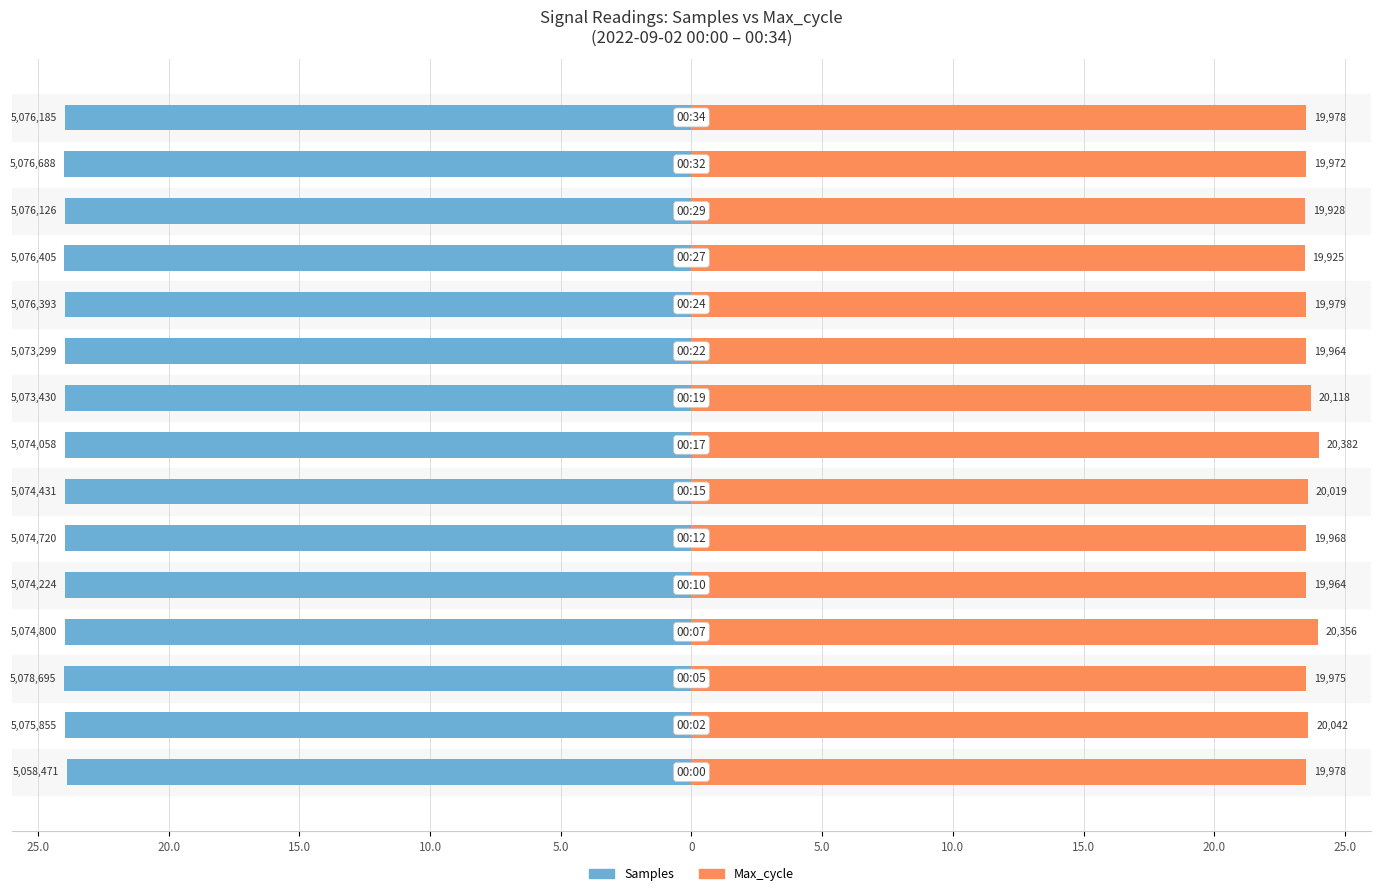

Which has a higher value, 15.0 or 15.0?

15.0